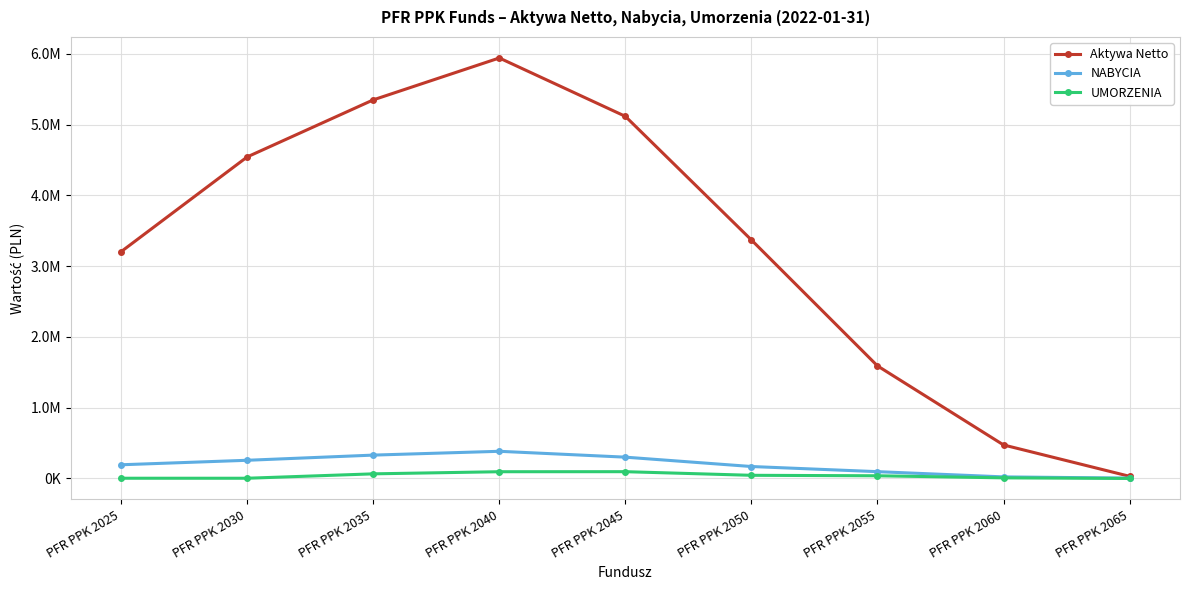

What are all the series names shown in the legend?

Aktywa Netto, NABYCIA, UMORZENIA